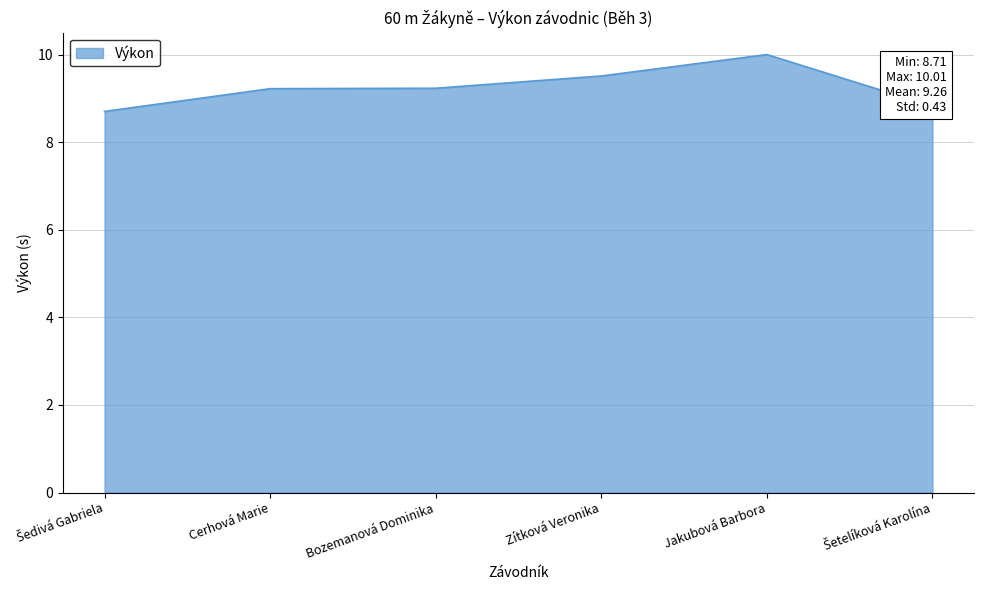

What is the sum of all values?

55.5